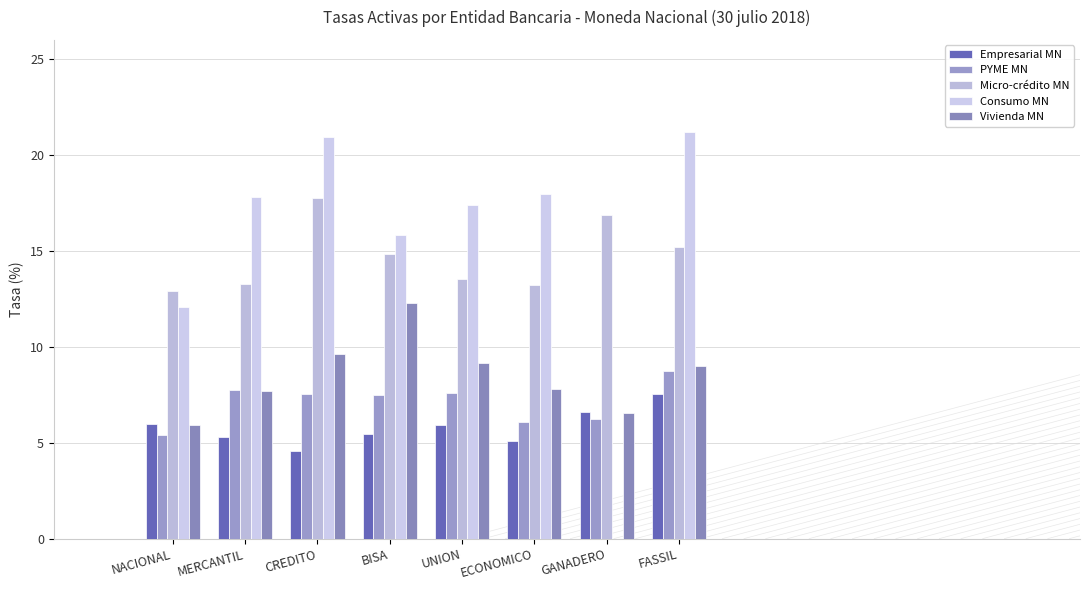

Reading left to right, extract all data points from this chart.

Empresarial MN: NACIONAL=6.0	MERCANTIL=5.3	CREDITO=4.6	BISA=5.5	UNION=5.9	ECONOMICO=5.1	GANADERO=6.6	FASSIL=7.5
PYME MN: NACIONAL=5.4	MERCANTIL=7.8	CREDITO=7.5	BISA=7.5	UNION=7.6	ECONOMICO=6.1	GANADERO=6.2	FASSIL=8.7
Micro-crédito MN: NACIONAL=12.9	MERCANTIL=13.3	CREDITO=17.7	BISA=14.8	UNION=13.5	ECONOMICO=13.2	GANADERO=16.9	FASSIL=15.2
Consumo MN: NACIONAL=12.1	MERCANTIL=17.8	CREDITO=20.9	BISA=15.8	UNION=17.4	ECONOMICO=18.0	GANADERO=0.0	FASSIL=21.2
Vivienda MN: NACIONAL=5.9	MERCANTIL=7.7	CREDITO=9.6	BISA=12.3	UNION=9.2	ECONOMICO=7.8	GANADERO=6.6	FASSIL=9.0